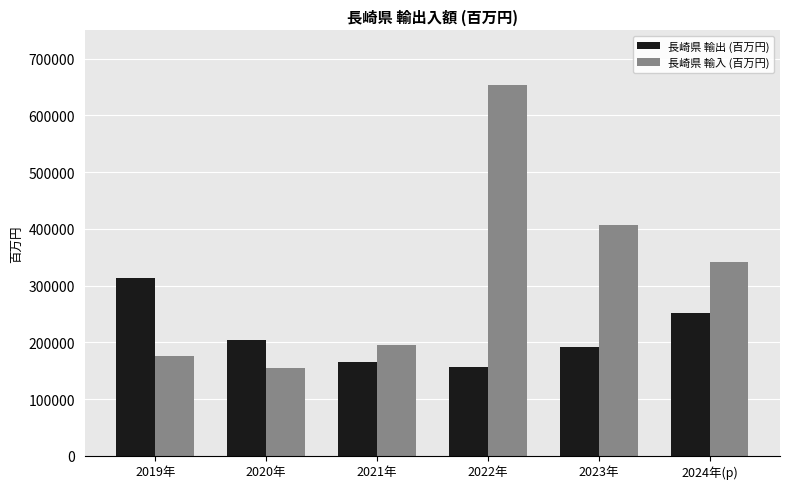

What is the value of the 長崎県 輸出 (百万円) bar at the 5th from the left?

191027.0